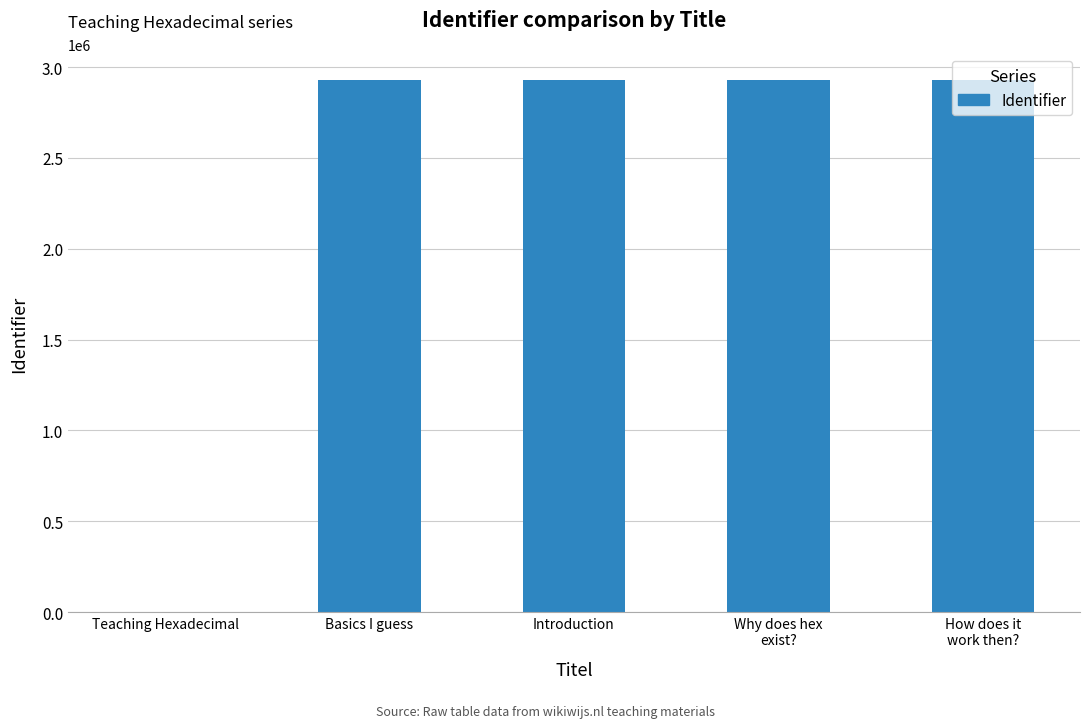

How many series are shown in this chart?

1